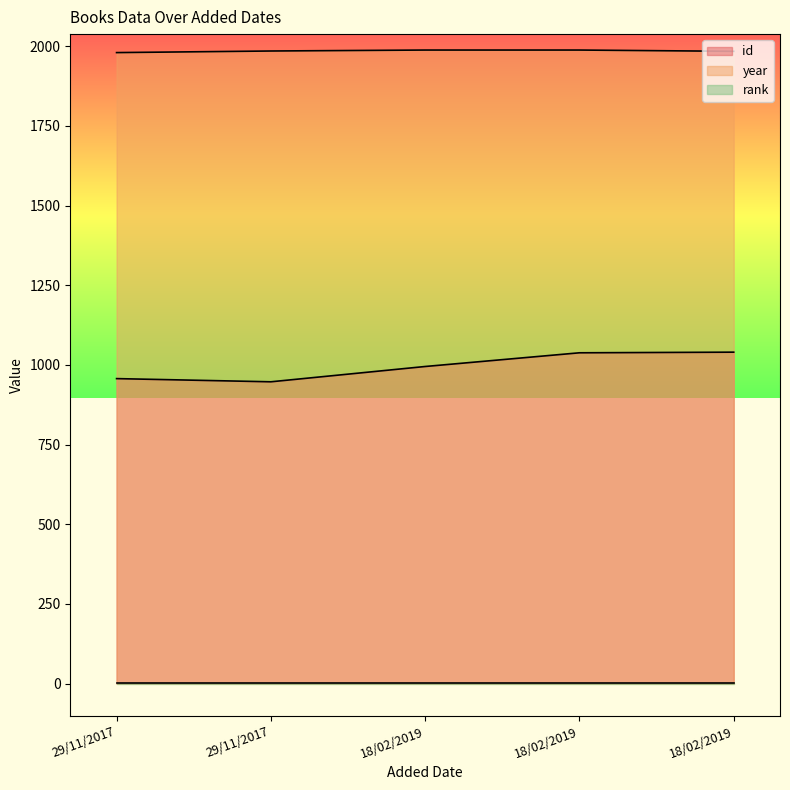

Rank the categories by year value from lowest to highest.

29/11/2017, 18/02/2019, 29/11/2017, 18/02/2019, 18/02/2019